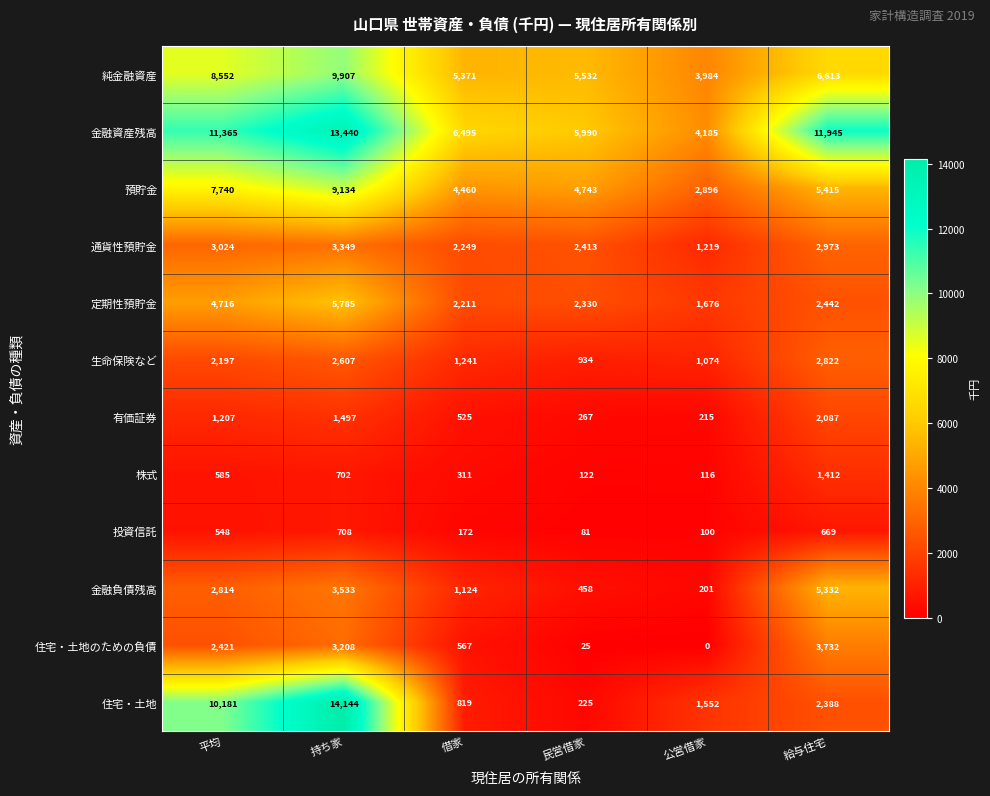

True or false: 住宅・土地 has a value of 3024 at 平均.

False